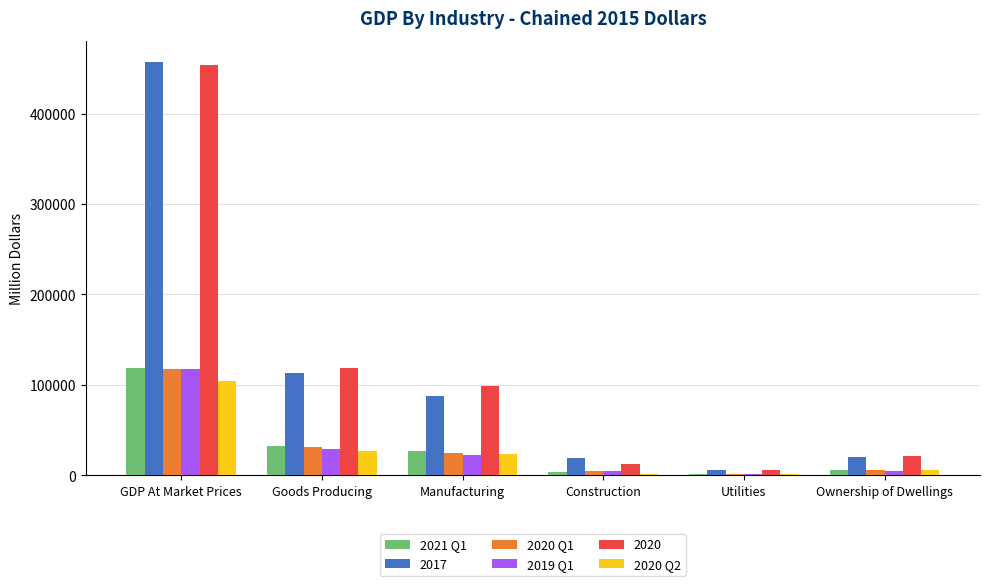

Is the value of 2021 Q1 at Goods Producing greater than the value of 2020 Q1 at Utilities?

Yes